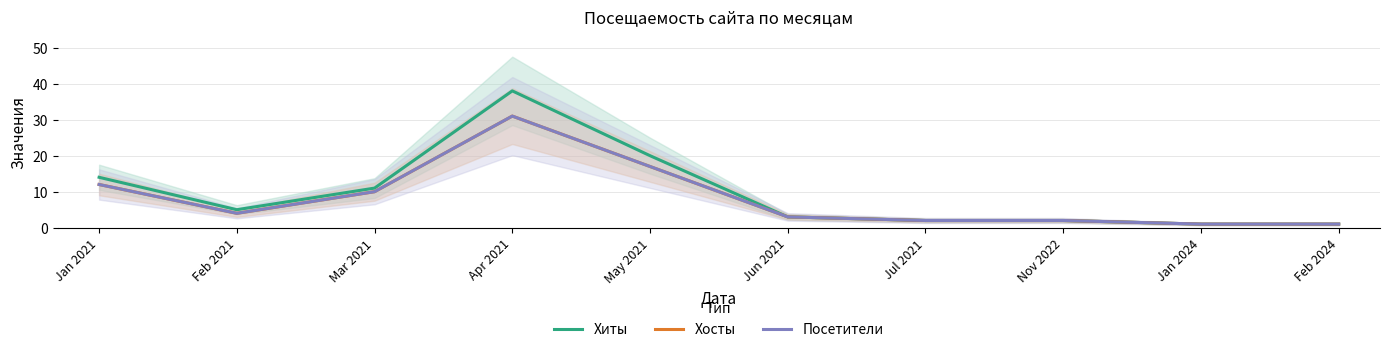

What is the difference between the Хосты values at May 2021 and Nov 2022?

15